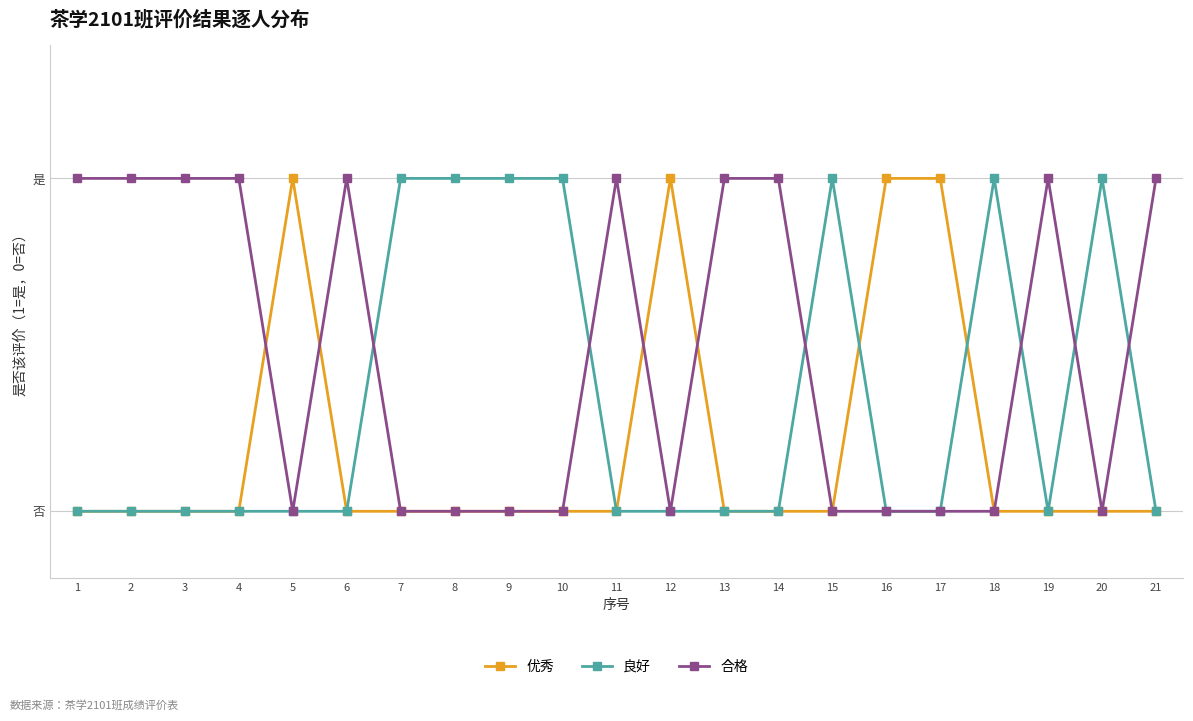

Which series ends up on top after the final intersection of 良好 and 优秀?

良好